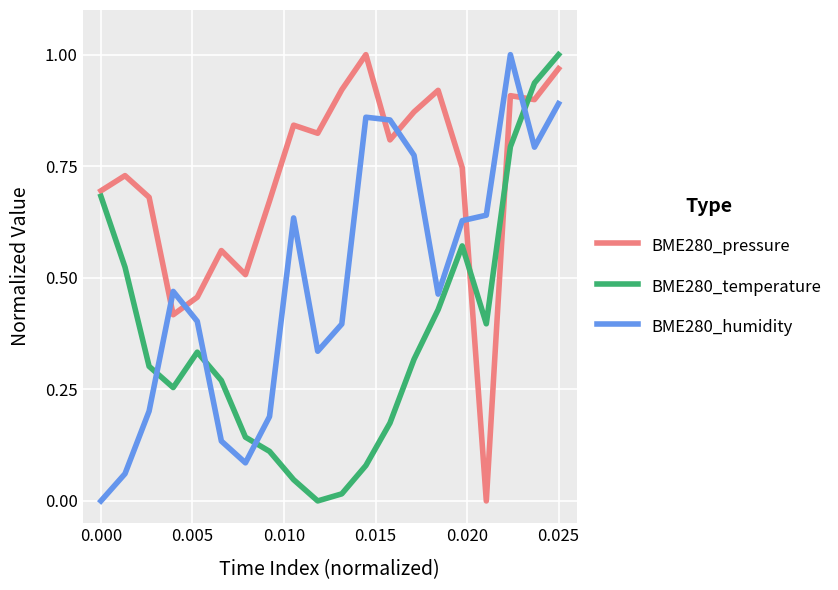

True or false: BME280_temperature and BME280_humidity intersect in this chart.

True